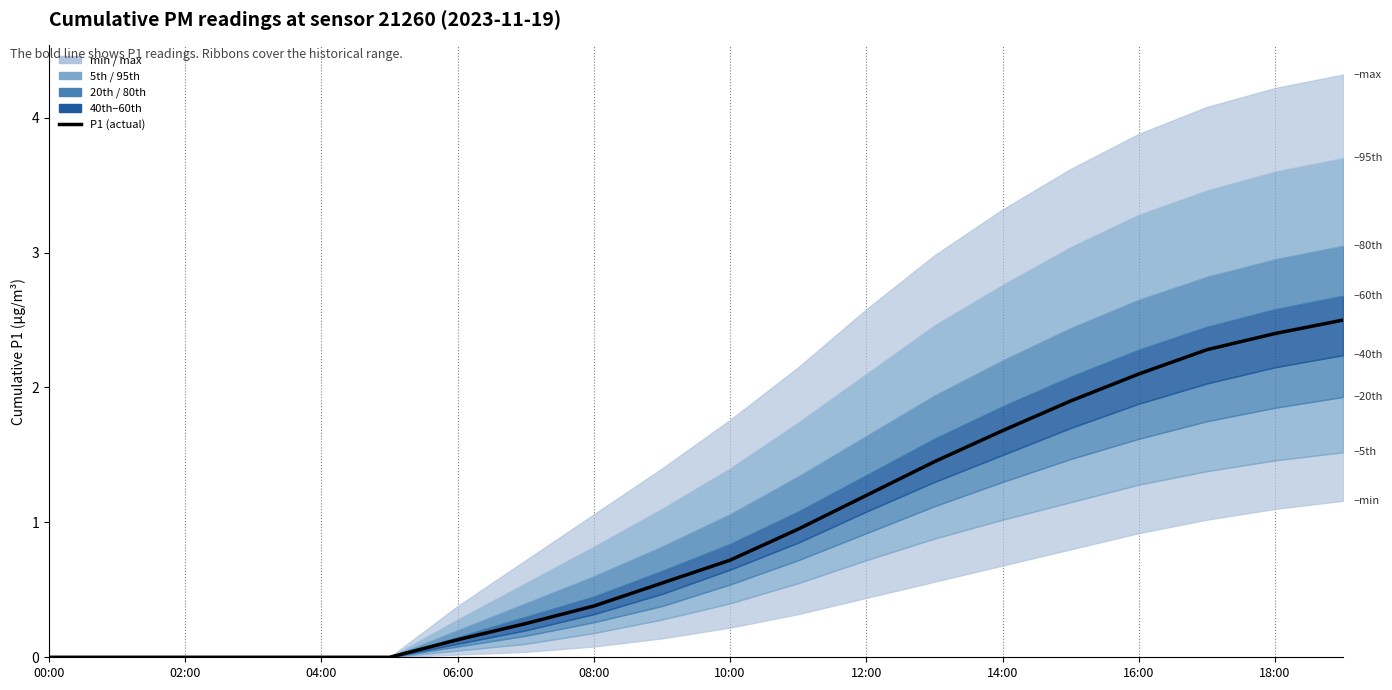

What is the label of the 2nd point from the right?

18:00